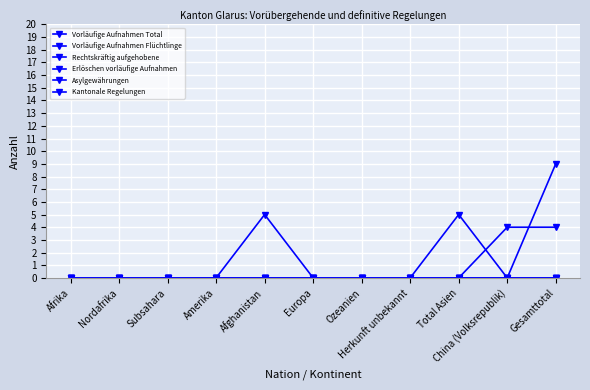

At which category is the sum across all series the highest?

Gesamttotal